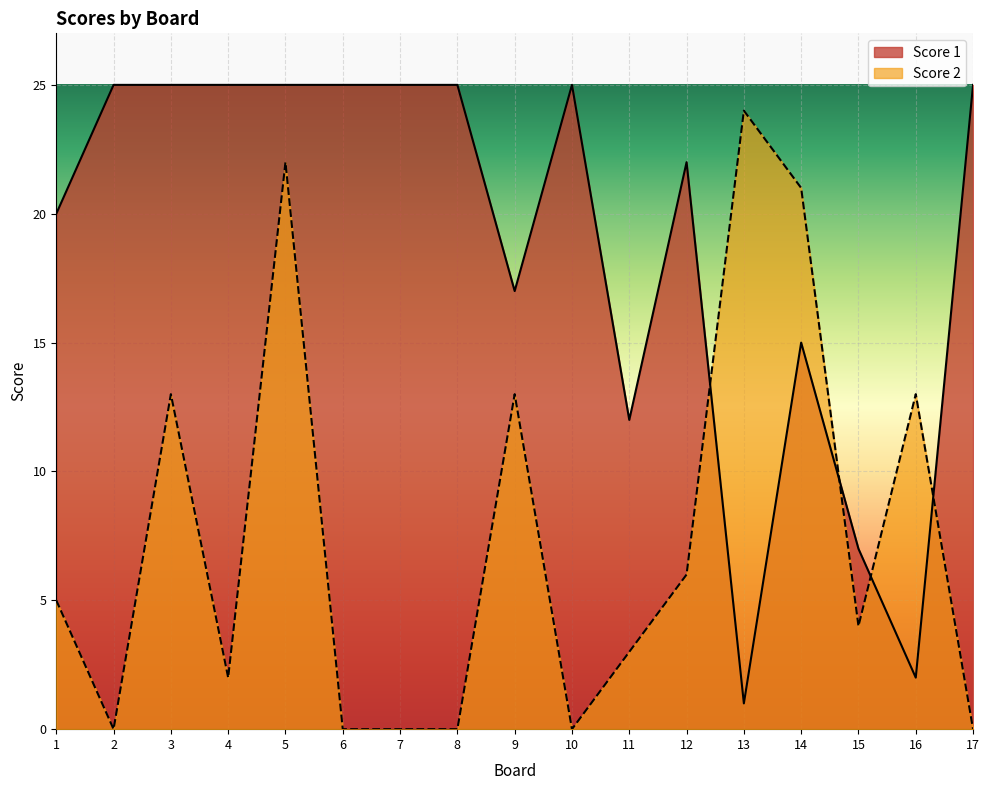

Does the chart display data point markers on the line(s)?

No